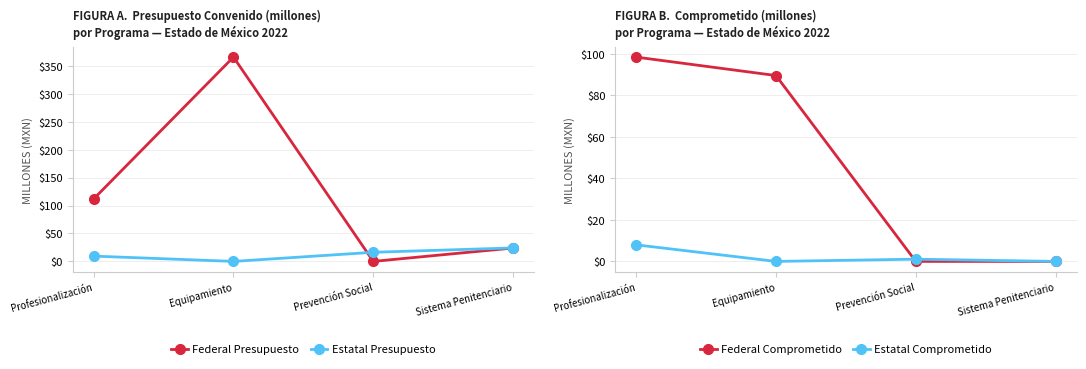

How many series are shown in this chart?

4